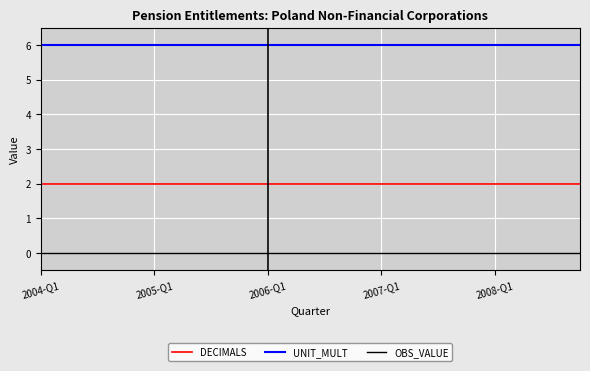

List the series in order of their overall mean, lowest first.

OBS_VALUE, DECIMALS, UNIT_MULT